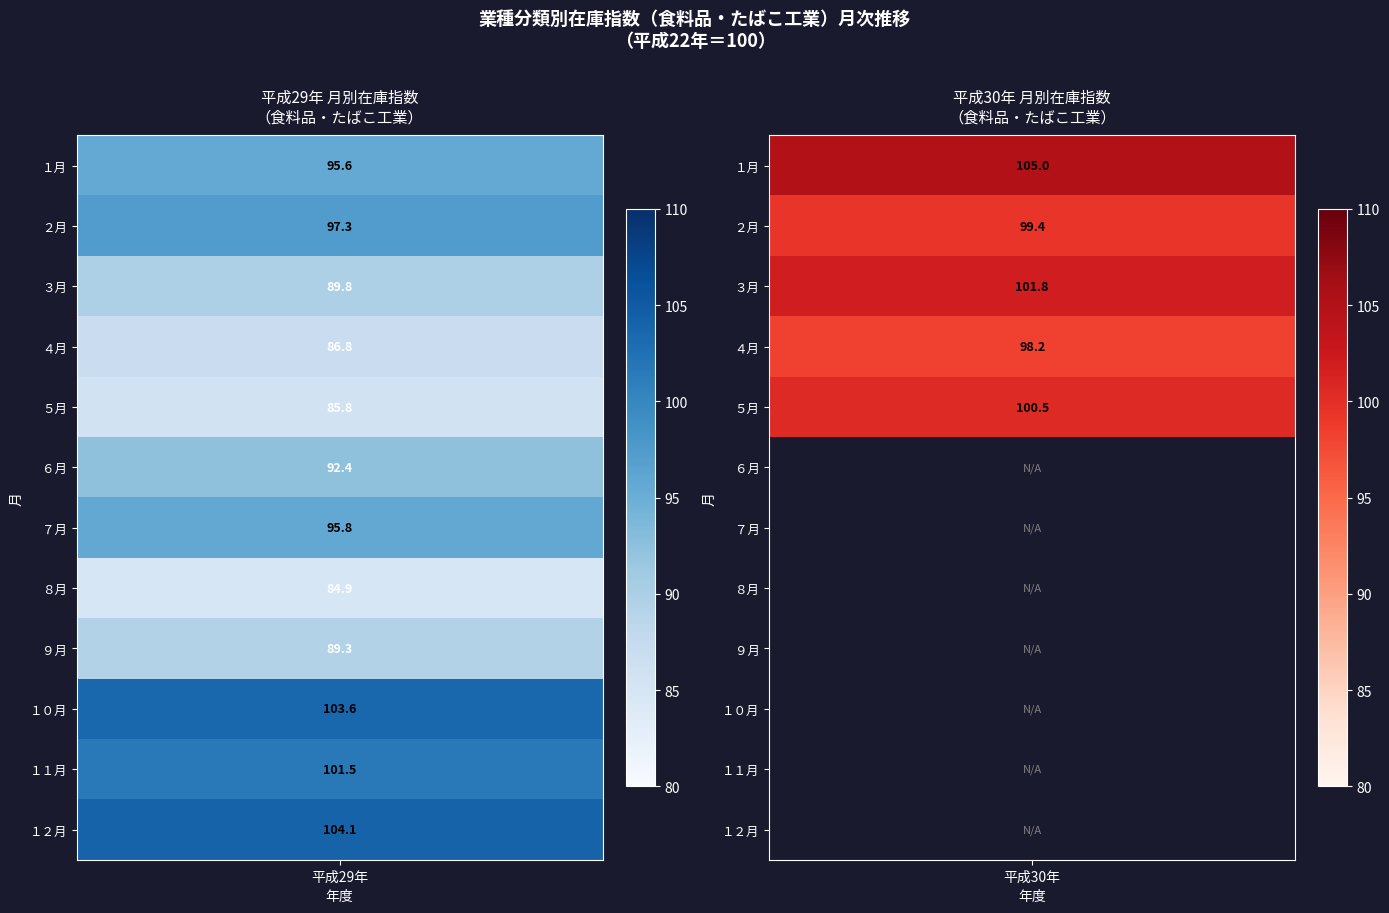

Rank the categories by 平成30年 value from highest to lowest.

0, 2, 4, 1, 3, 5, 6, 7, 8, 9, 10, 11